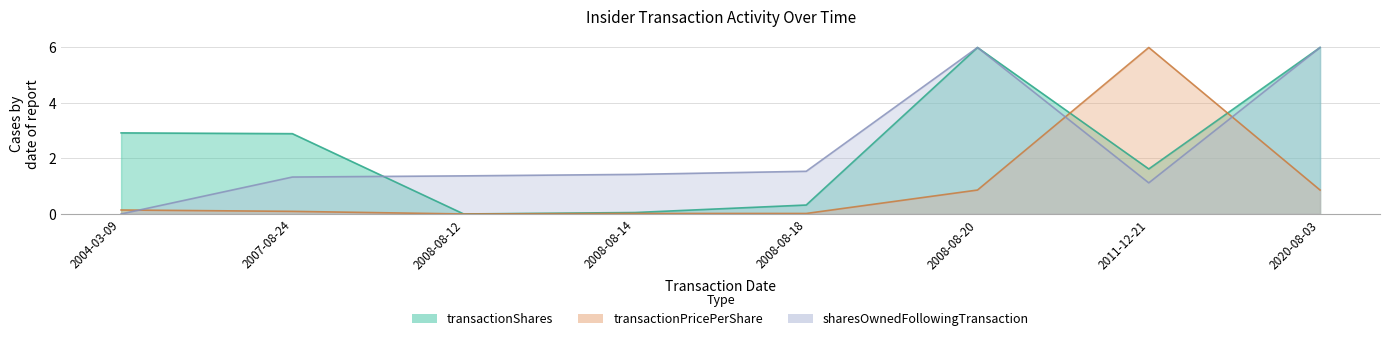

Between 2007-08-24 and 2008-08-14, which series saw the biggest shift?

transactionShares